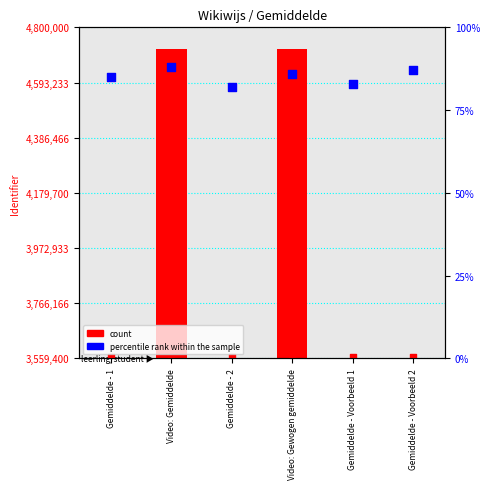

Which series reaches the minimum Y coordinate?

Identifier